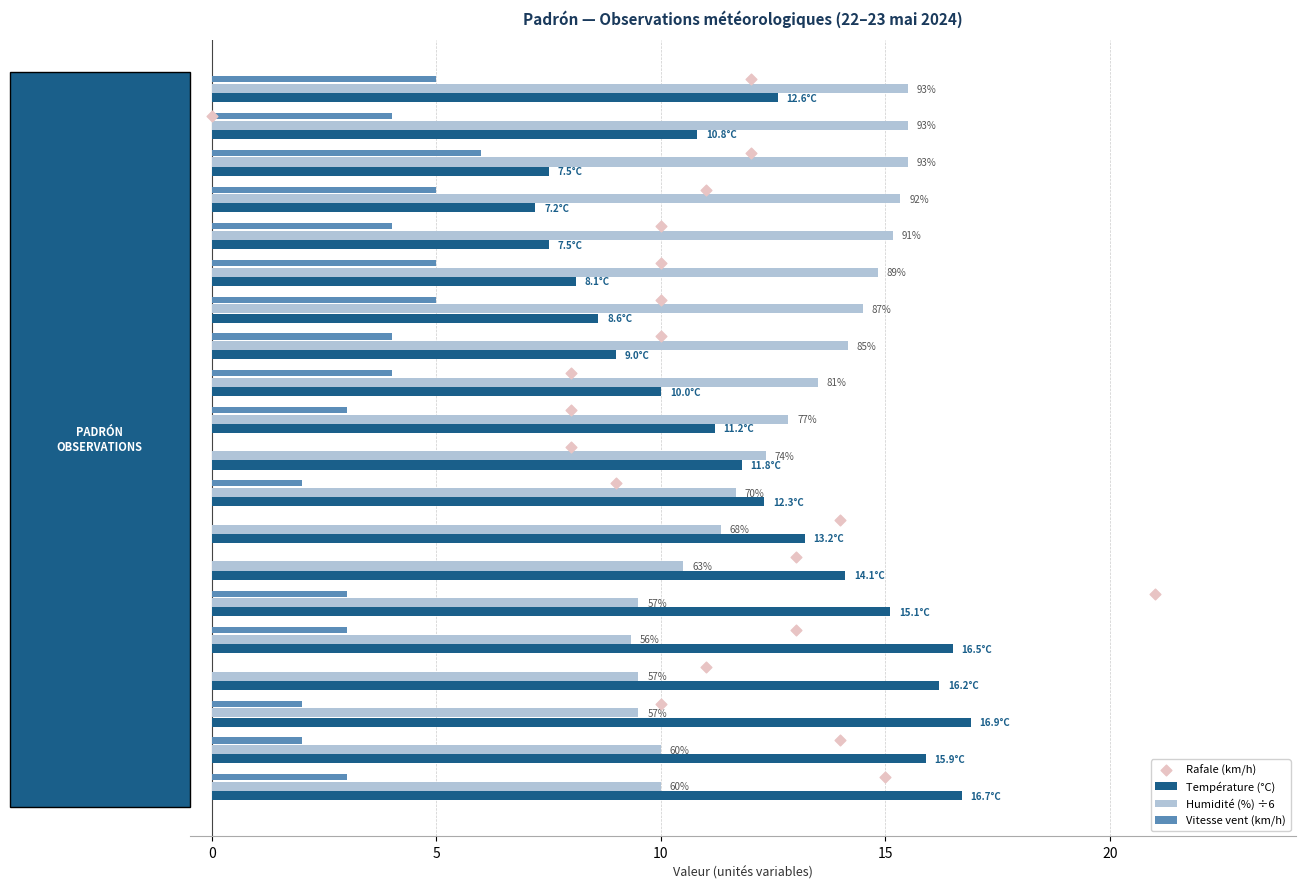

Which series has the widest spread of Y values?

Rafale (km/h)